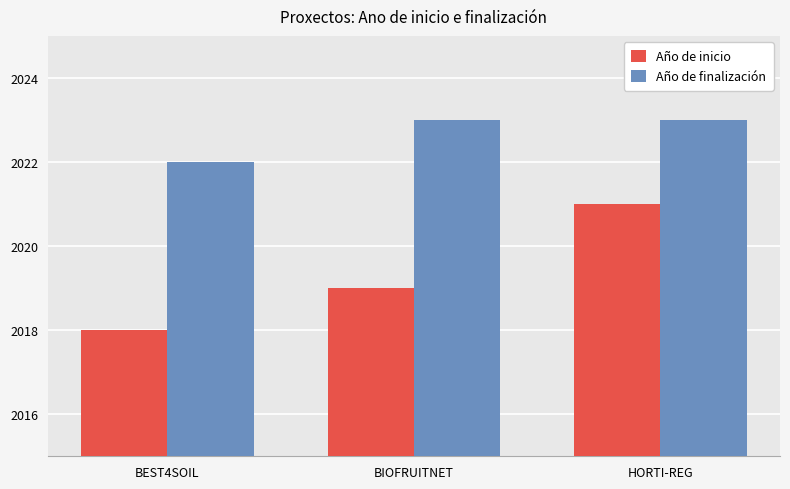

Reading left to right, transcribe all the data shown in this chart.

Año de inicio: BEST4SOIL=2018	BIOFRUITNET=2019	HORTI-REG=2021
Año de finalización: BEST4SOIL=2022	BIOFRUITNET=2023	HORTI-REG=2023